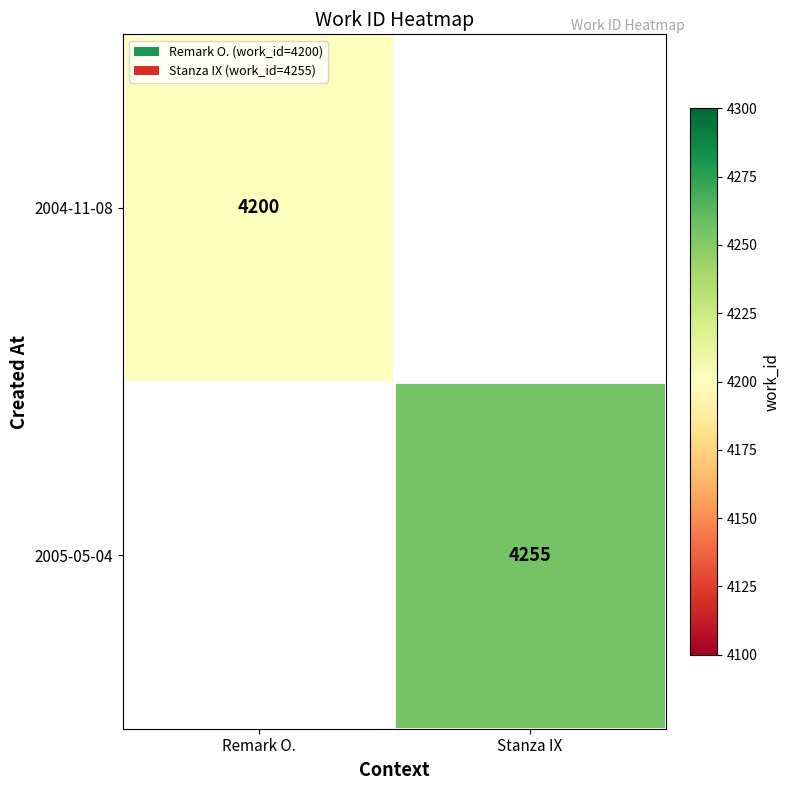

The 2005-05-04 series shows 1912 at Stanza IX. True or false?

False